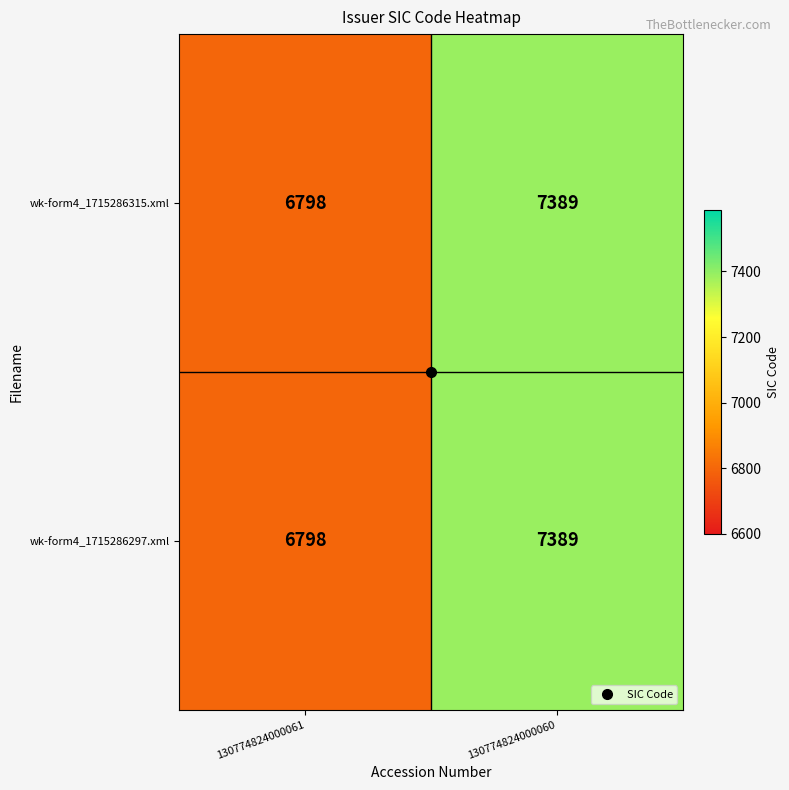

Which category has the lowest value in the wk-form4_1715286297.xml series?

130774824000061